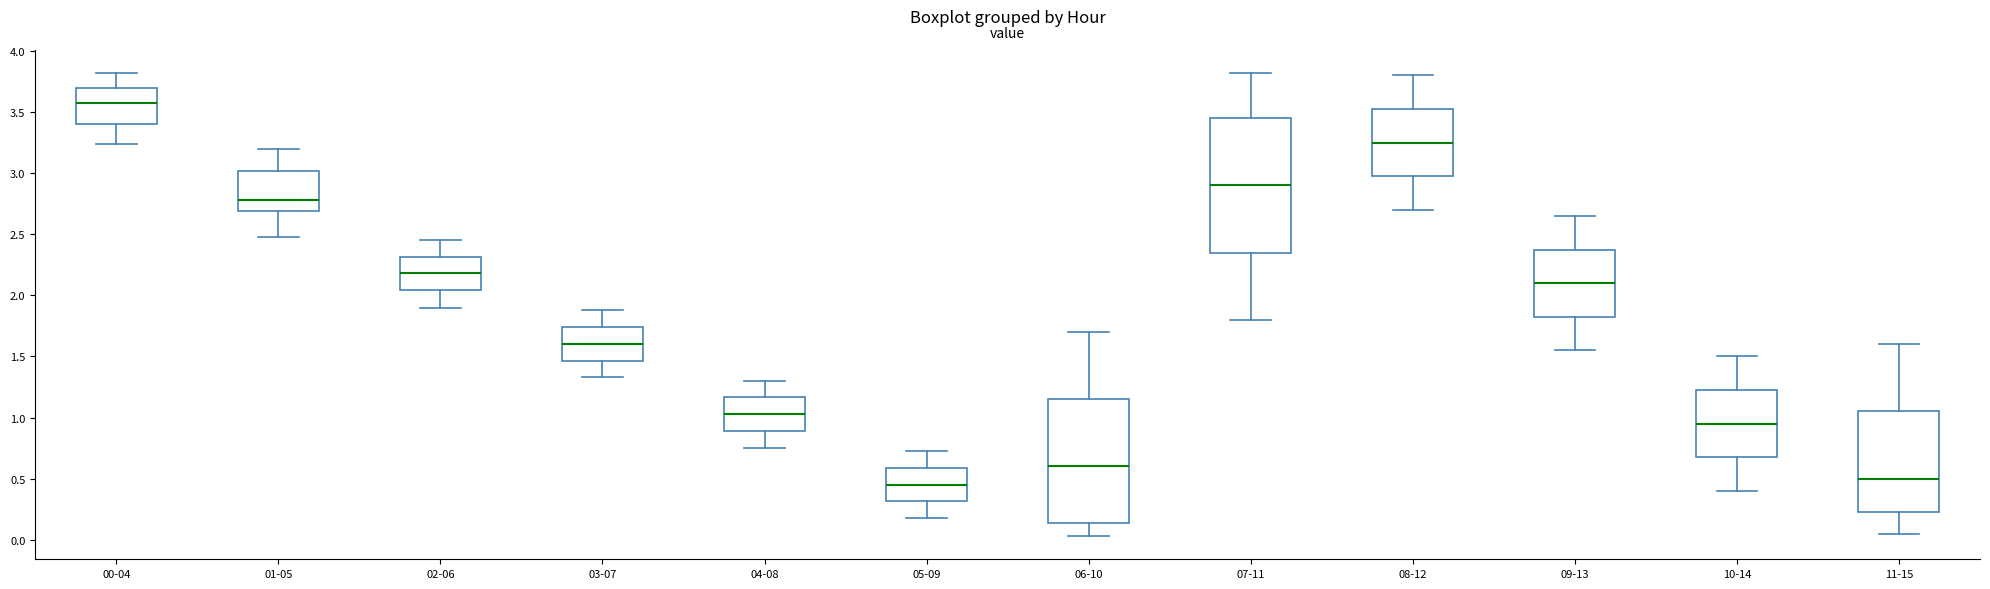

Where does the upper whisker of the box for 08-12 end on the y-axis? The values are not printed on the chart, so give them approximately, as read against the axis.

3.80